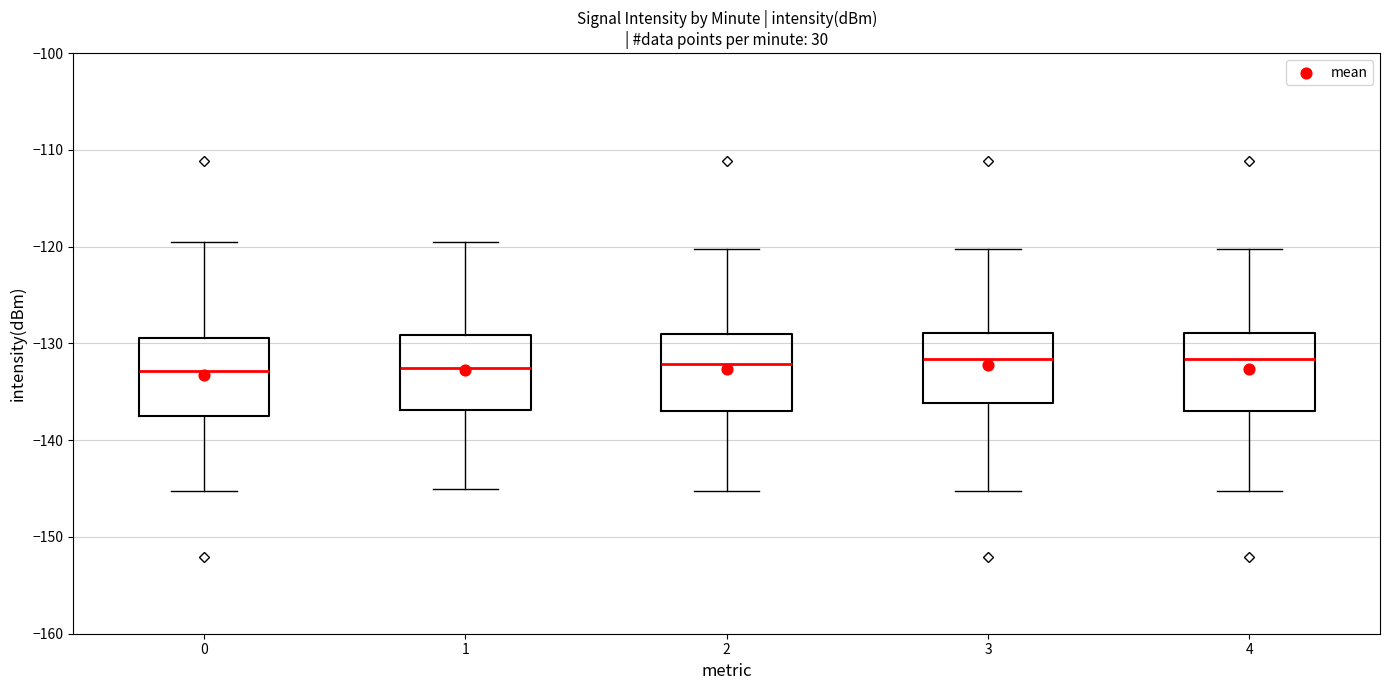

Where does the lower whisker of the box at x = 0 end on the y-axis? The values are not printed on the chart, so give them approximately, as read against the axis.

-145